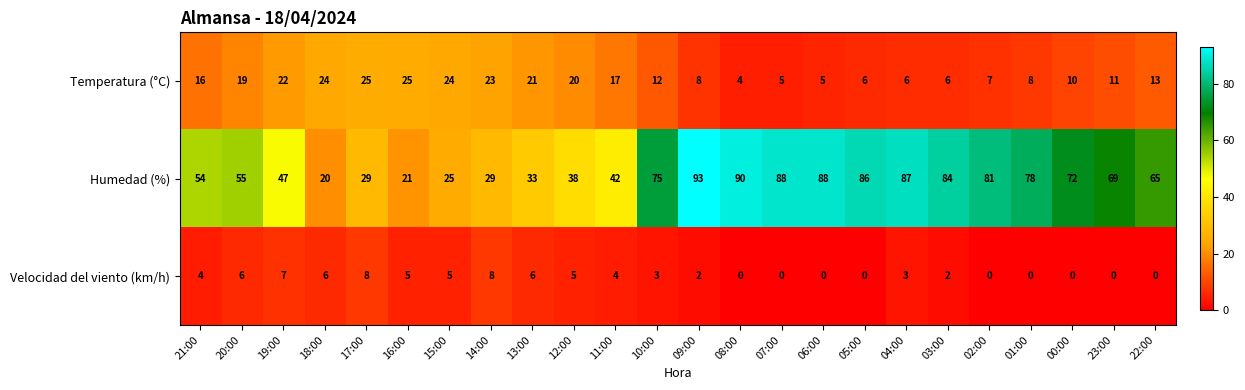

True or false: Temperatura (°C) has a value of 8 at 09:00.

True